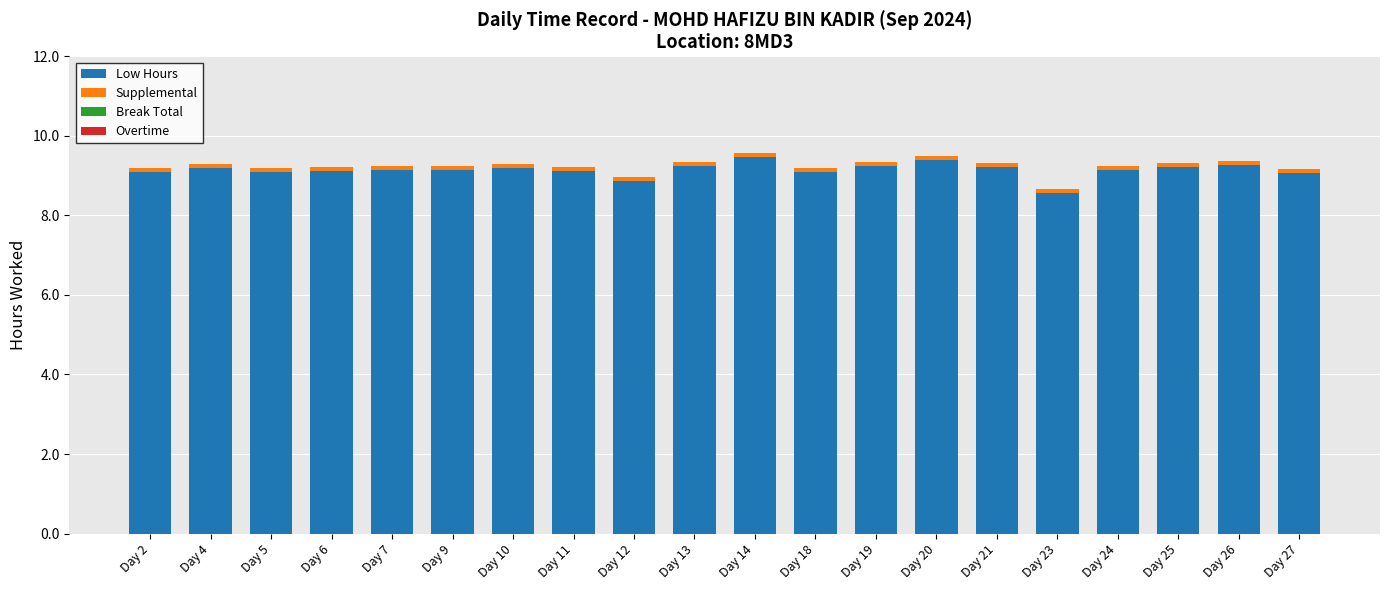

What is the maximum value for Low Hours?

9.5